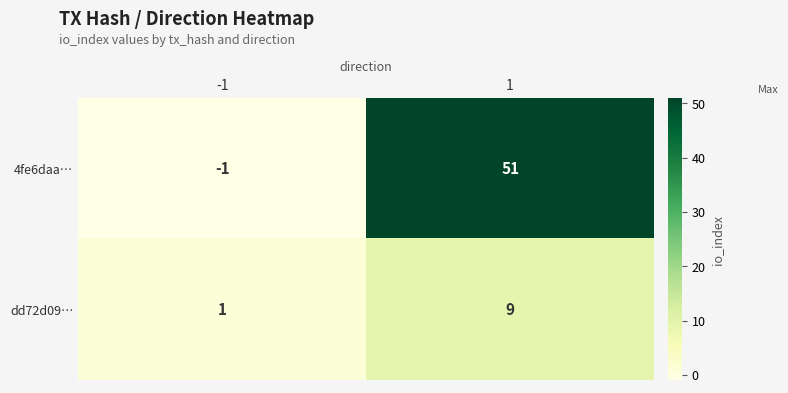

True or false: dd72d09… has a value of 1 at -1.

True